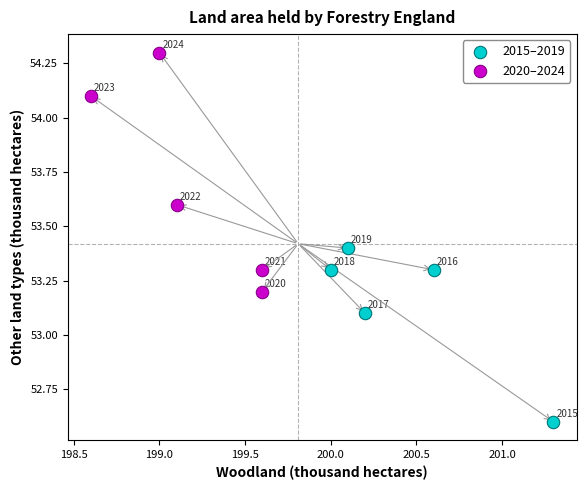

Which series reaches the maximum Y coordinate?

2020–2024